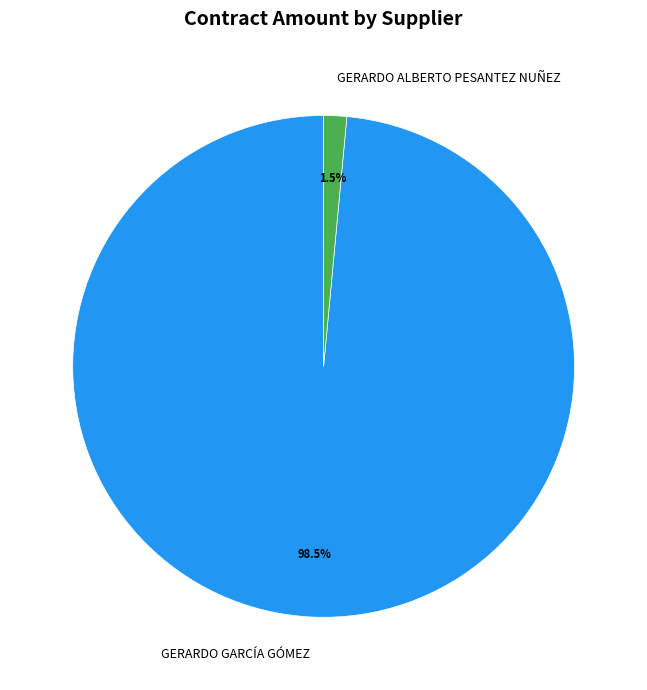

Count the number of slices in the pie.

2